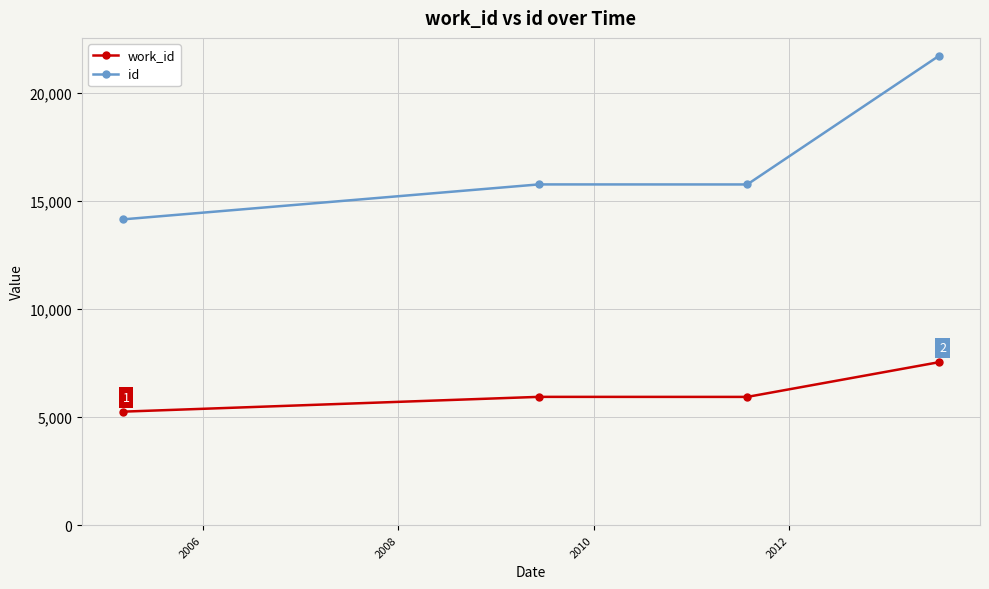

Which series has the largest range (max minus min)?

id